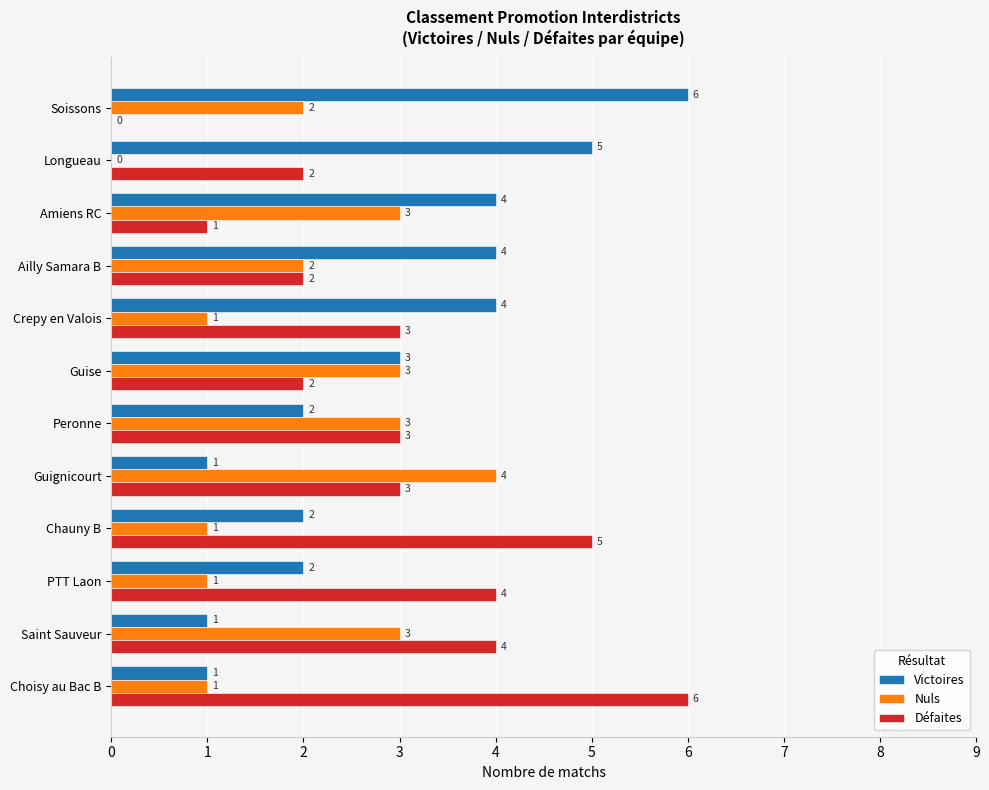

The Victoires series shows 2 at PTT Laon. True or false?

True